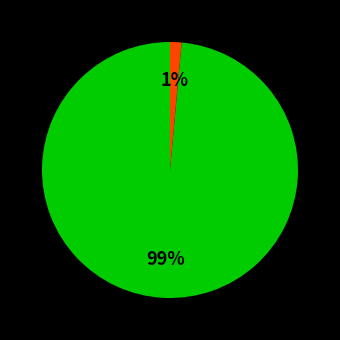

Count the number of slices in the pie.

2